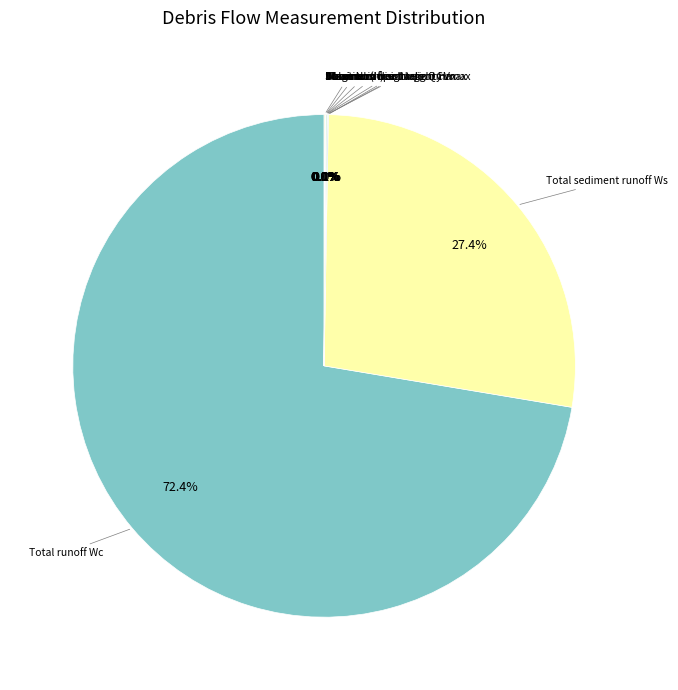

How many slices are in this pie chart?

10